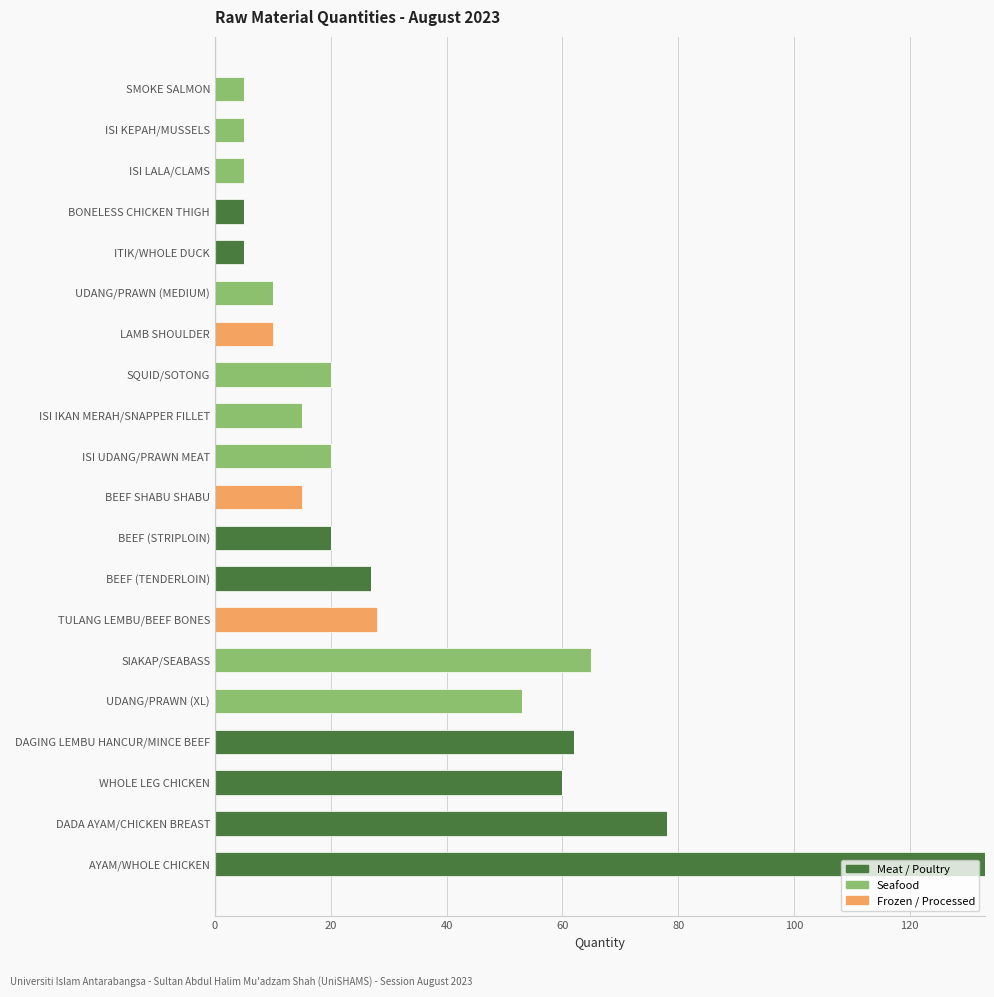

At which category is the sum across all series the highest?

AYAM/WHOLE CHICKEN